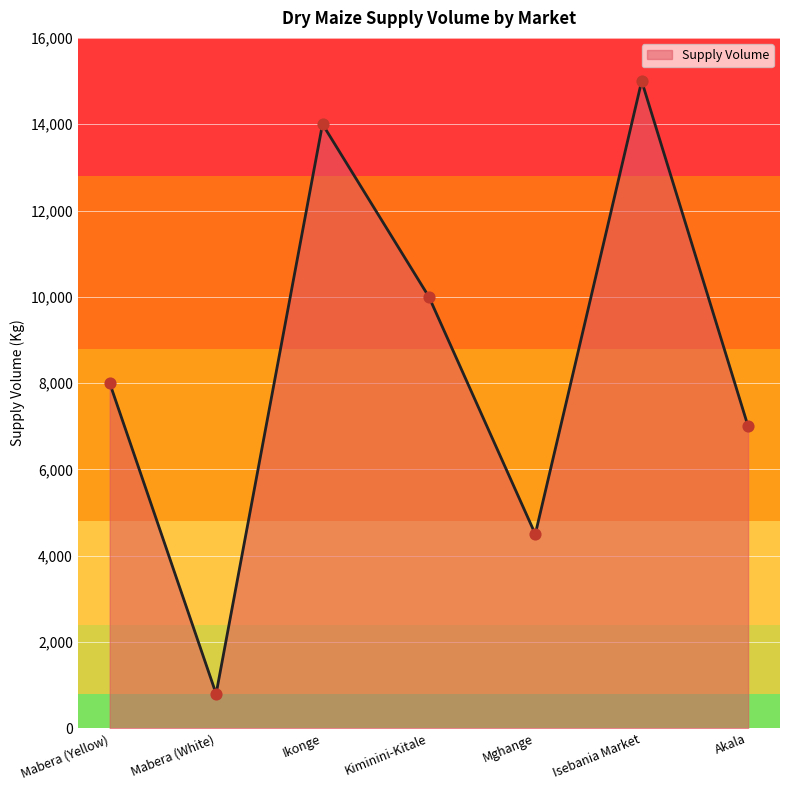

Approximately how many times larger is the value at Ikonge compared to Isebania Market?

0.9